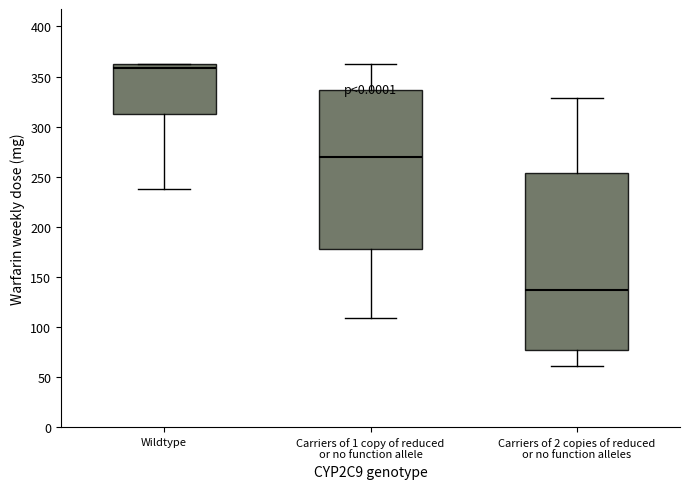

Comparing the boxes themselves (not the whiskers), which one is the tallest?

Carriers of 2 copies of reduced or no function alleles